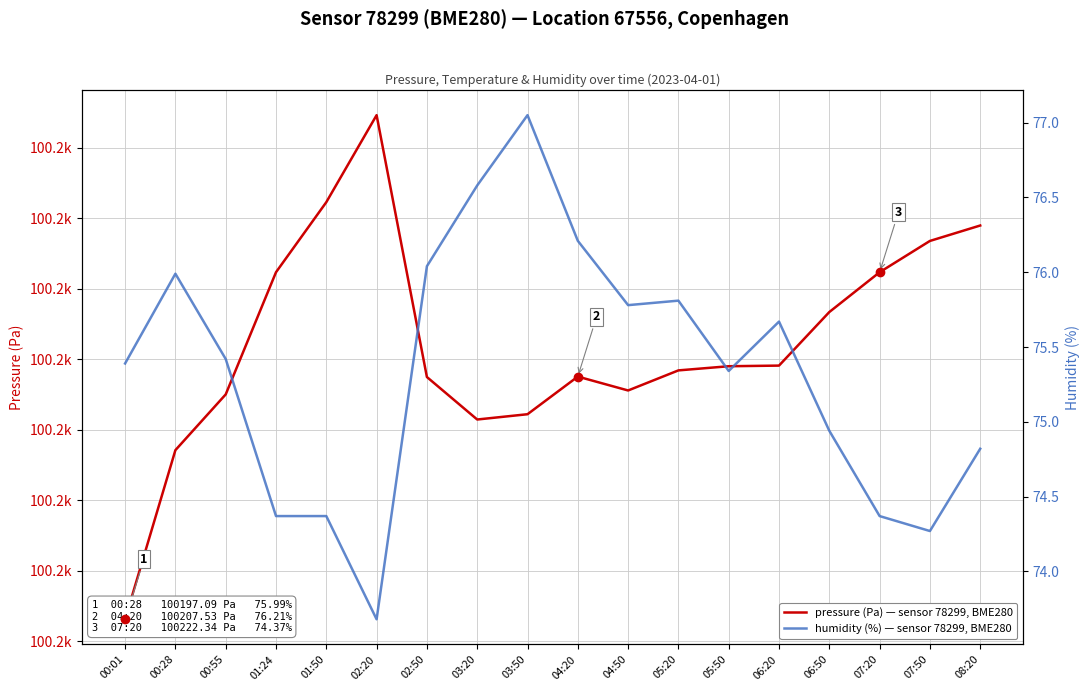

What is the average value of the pressure (Pa) series?

100212.2